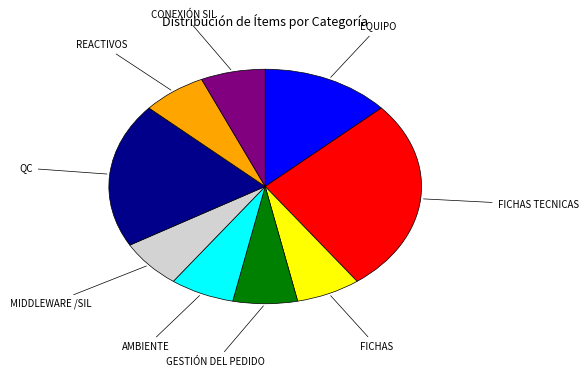

Does any single category account for the majority?

No